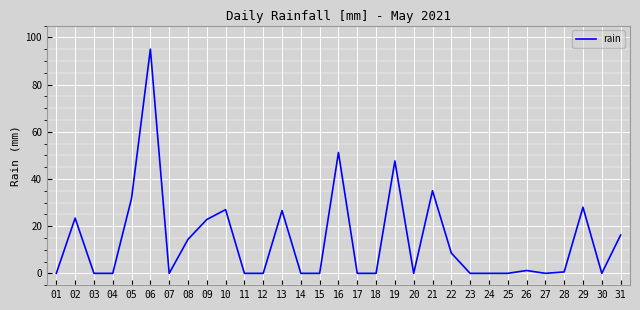

Does the chart display data point markers on the line(s)?

No